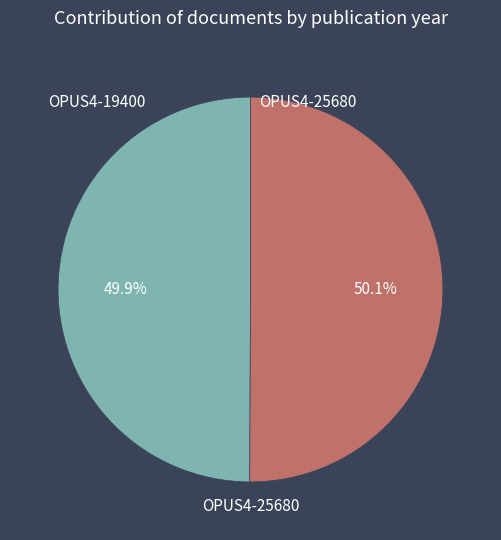

How many slices are in this pie chart?

2